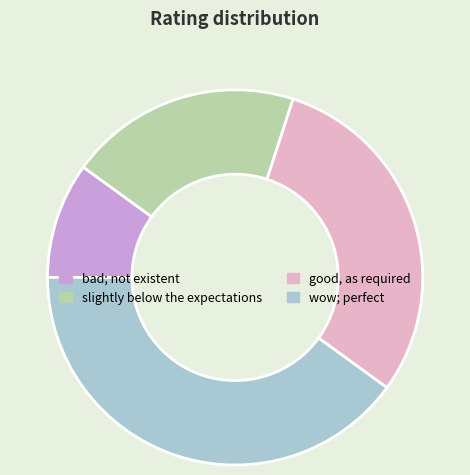

Approximately how many times larger is the value at wow; perfect compared to good, as required?

1.3